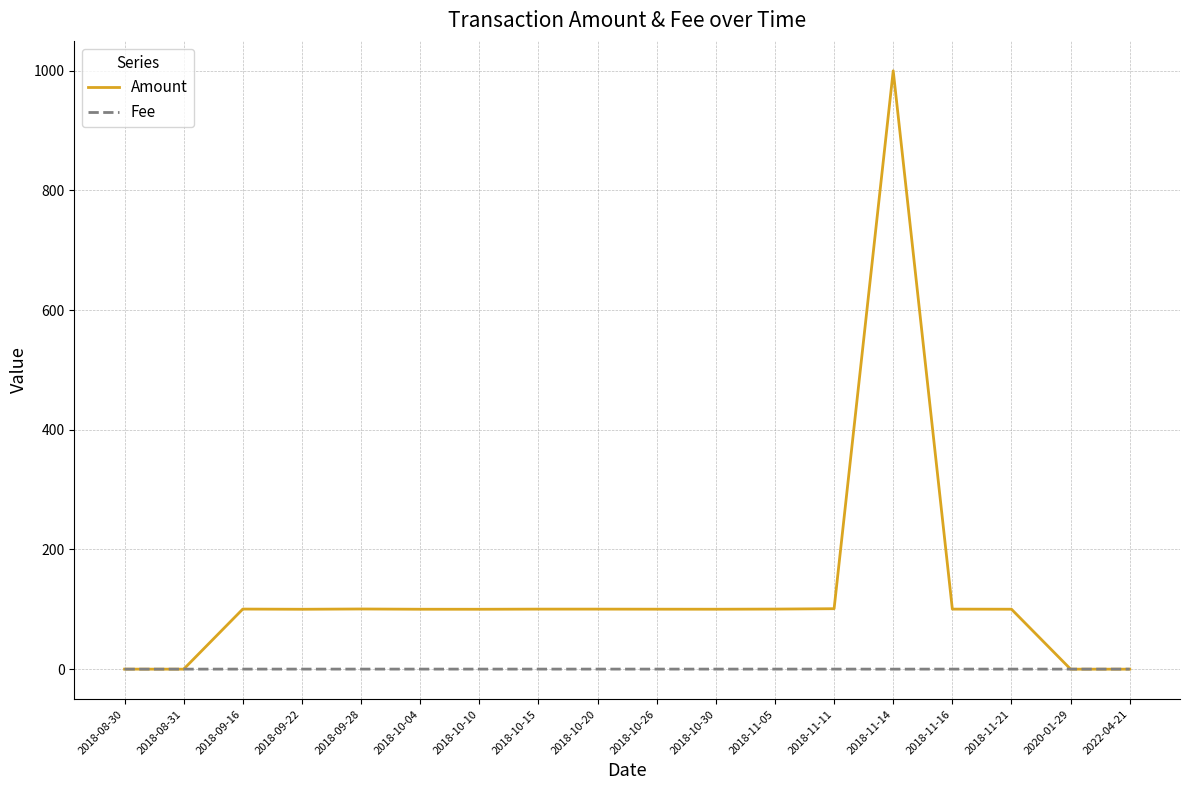

What is the highest value of the Amount series?

1000.0